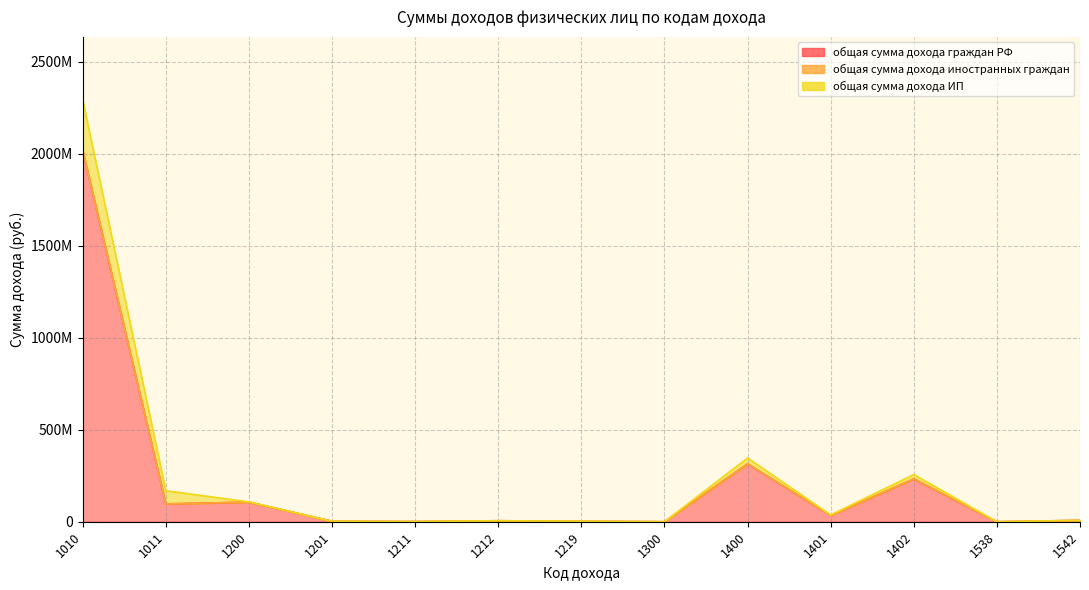

List the series in order of their peak value, highest first.

общая сумма дохода граждан РФ, общая сумма дохода ИП, общая сумма дохода иностранных граждан